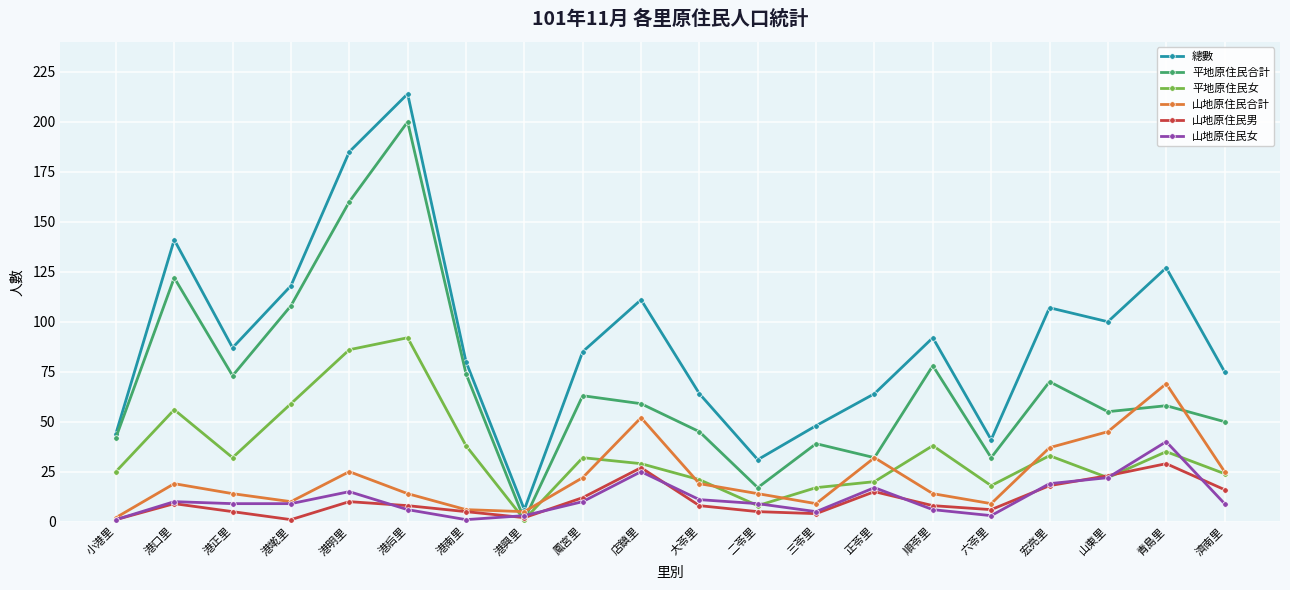

Where is the first local maximum for 平地原住民合計?

港口里